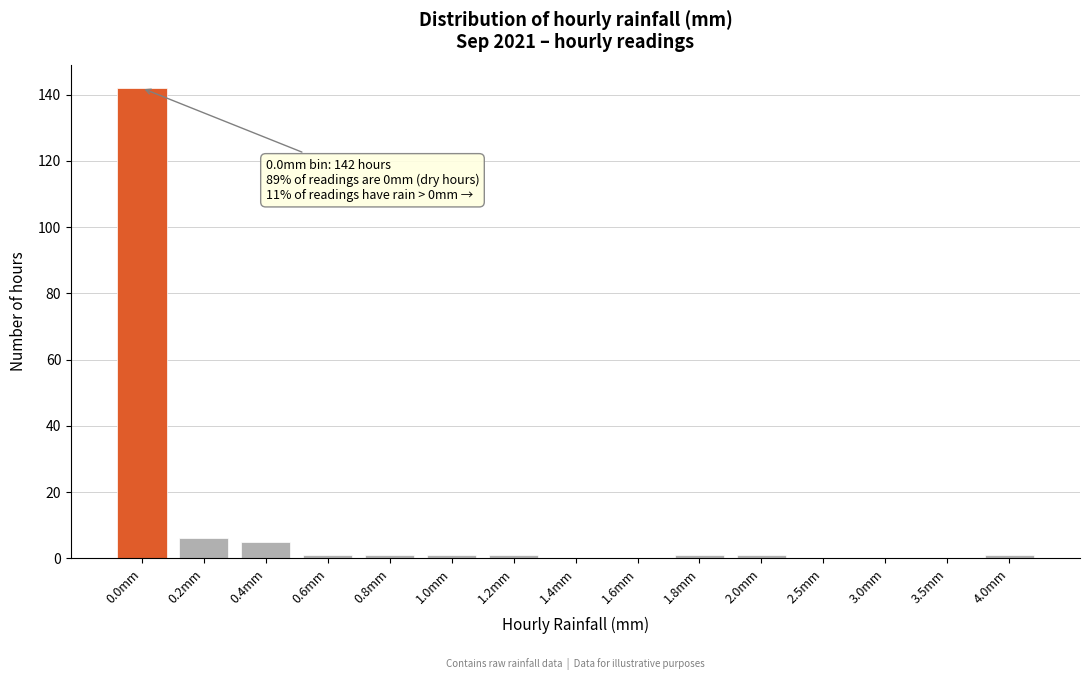

Reading left to right, transcribe all the data shown in this chart.

0.0mm=142	0.2mm=6	0.4mm=5	0.6mm=1	0.8mm=1	1.0mm=1	1.2mm=1	1.4mm=0	1.6mm=0	1.8mm=1	2.0mm=1	2.5mm=0	3.0mm=0	3.5mm=0	4.0mm=1